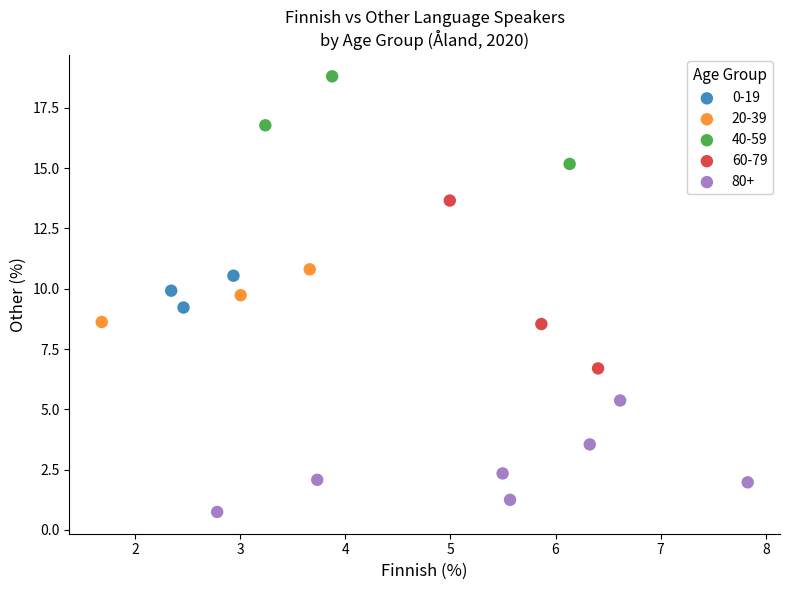

Which series has the largest Y range (max minus min)?

60-79